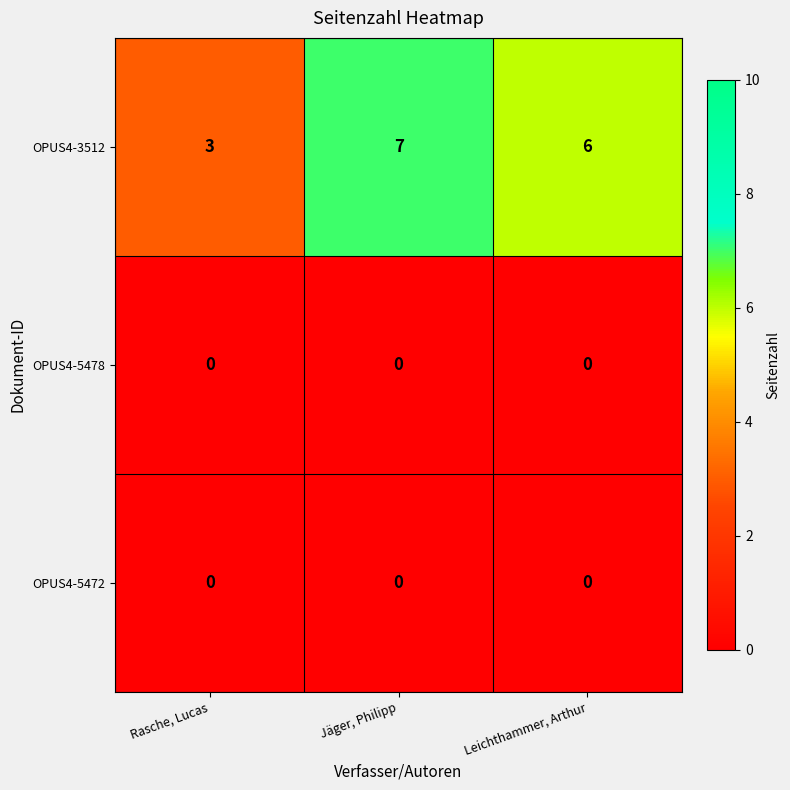

What is the spread (max minus min) of values at Jäger, Philipp?

7